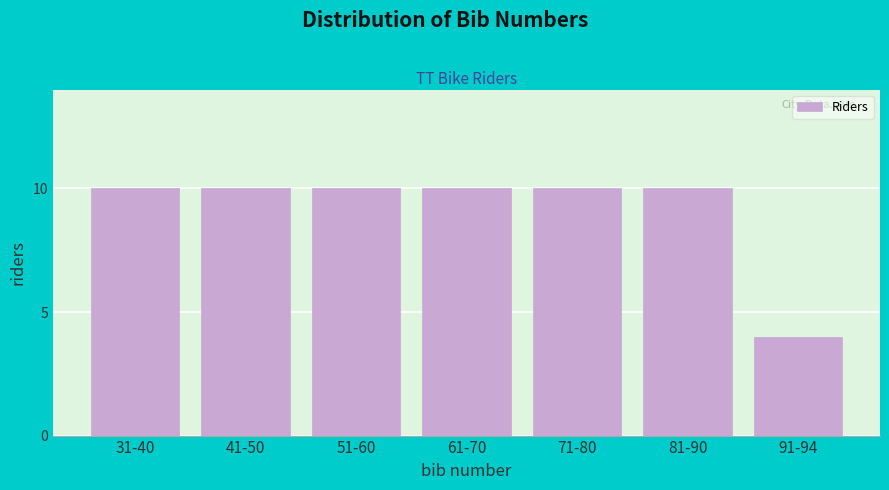

Reading left to right, list all the values displayed in this chart.

10	10	10	10	10	10	4